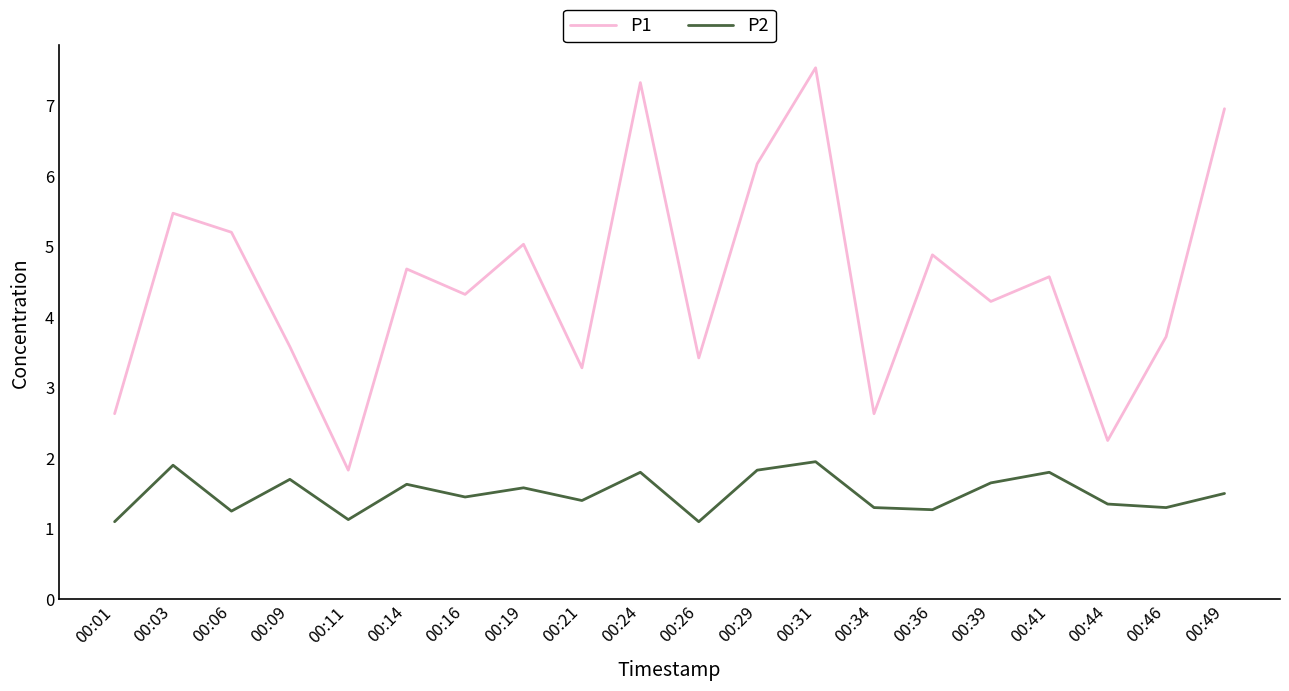

True or false: P1 and P2 cross at least once.

False